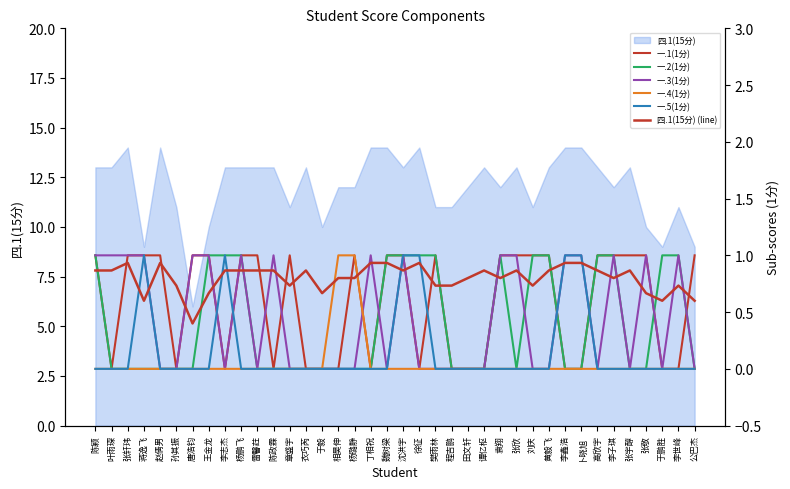

How many lines are shown in the chart?

6